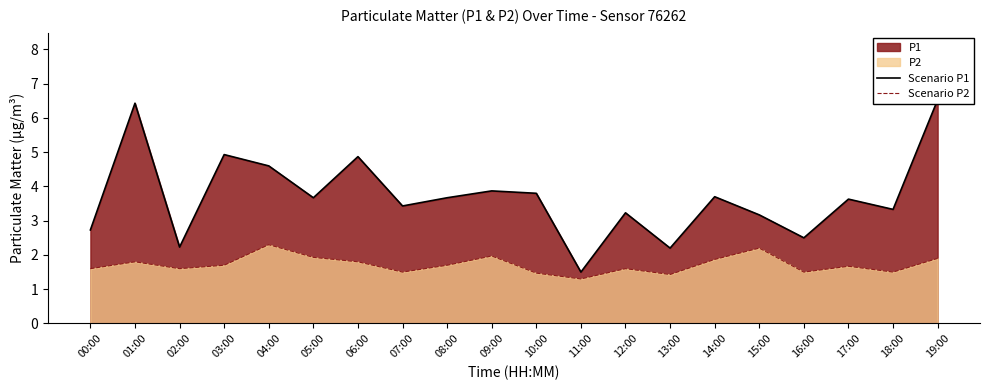

Which series has the widest spread of values?

Scenario P1